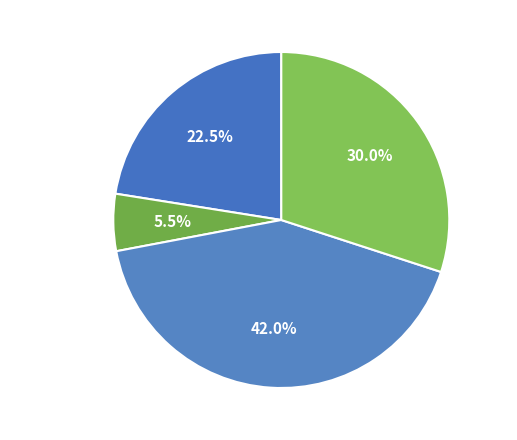

Approximately how many times larger is the value at Полдник compared to Обед?

0.7